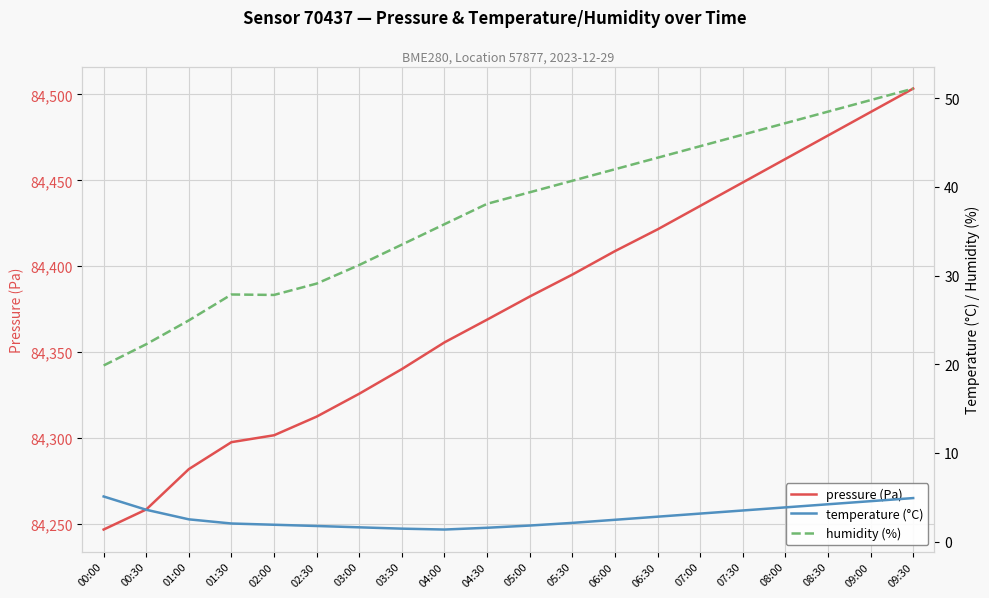

Rank the categories by humidity (%) value from lowest to highest.

00:00, 00:30, 01:00, 02:00, 01:30, 02:30, 03:00, 03:30, 04:00, 04:30, 05:00, 05:30, 06:00, 06:30, 07:00, 07:30, 08:00, 08:30, 09:00, 09:30